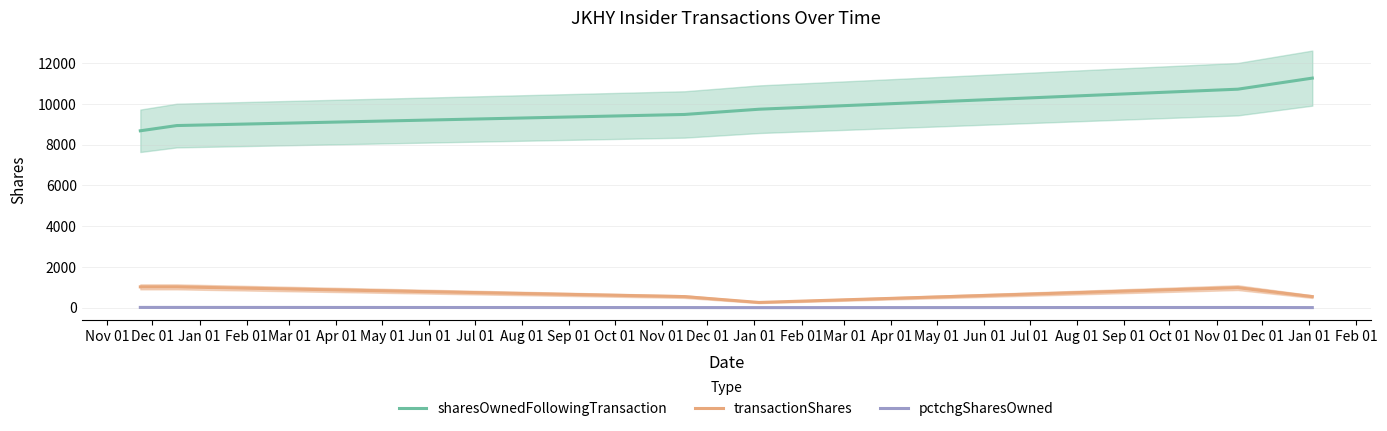

Reading left to right, extract all data points from this chart.

sharesOwnedFollowingTransaction: 8678	8935	9479	9736	10719	11262
transactionShares: 1022	1022	544	257	983	543
pctchgSharesOwned: 13	13	6	3	10	5